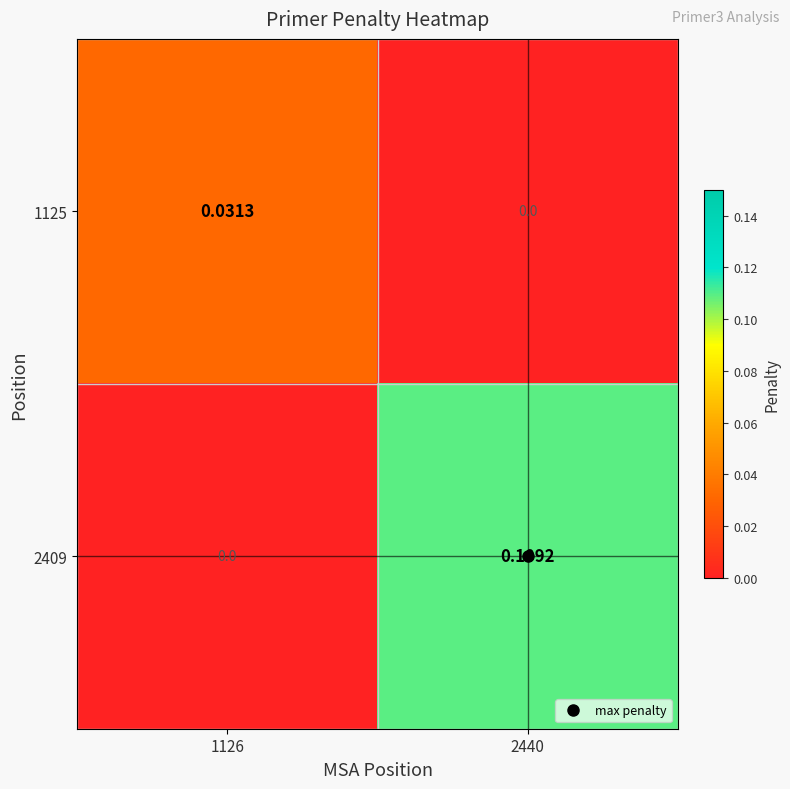

Is the value of 2409 at 1126 greater than the value of 1125 at 1126?

No